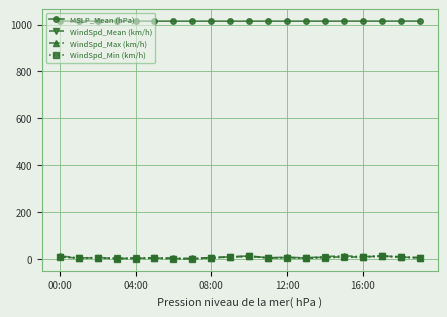

True or false: MSLP_Mean (hPa) and WindSpd_Min (km/h) cross at least once.

False